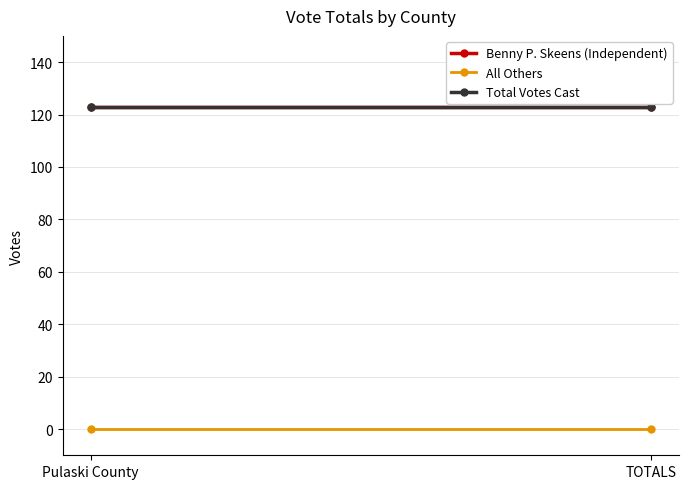

What is the difference between the highest and lowest values at Pulaski County?

123